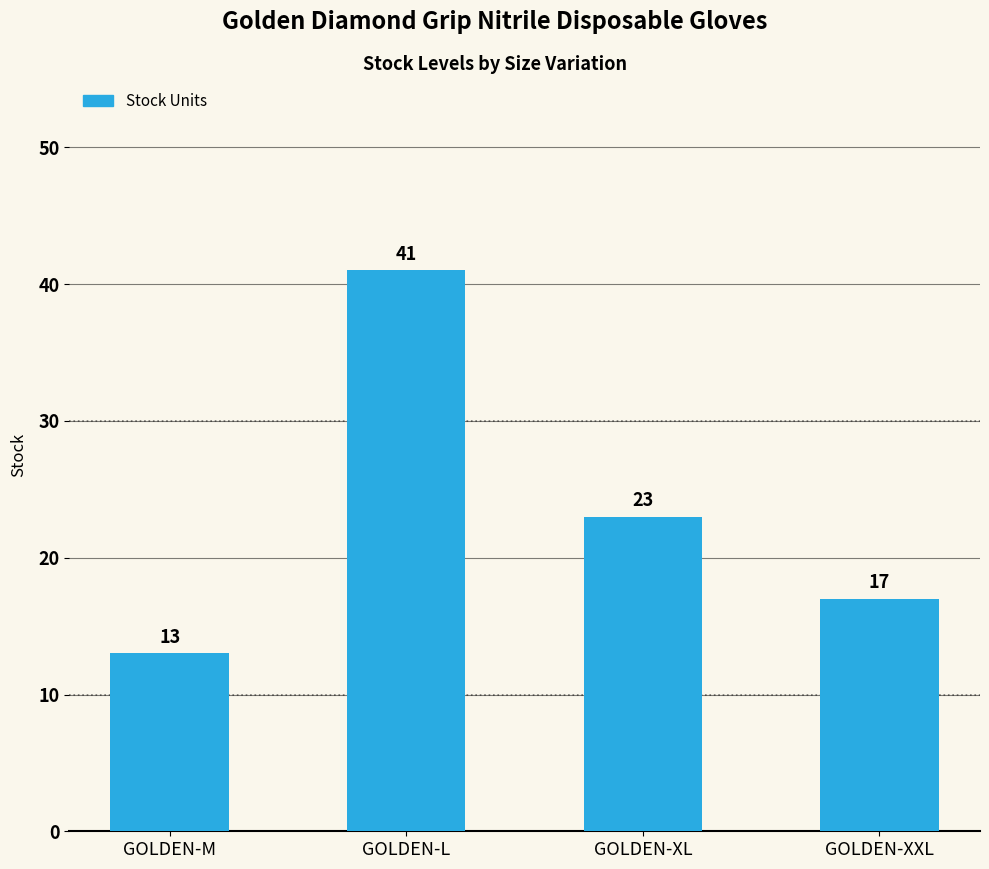

Reading left to right, transcribe all the data shown in this chart.

13	41	23	17